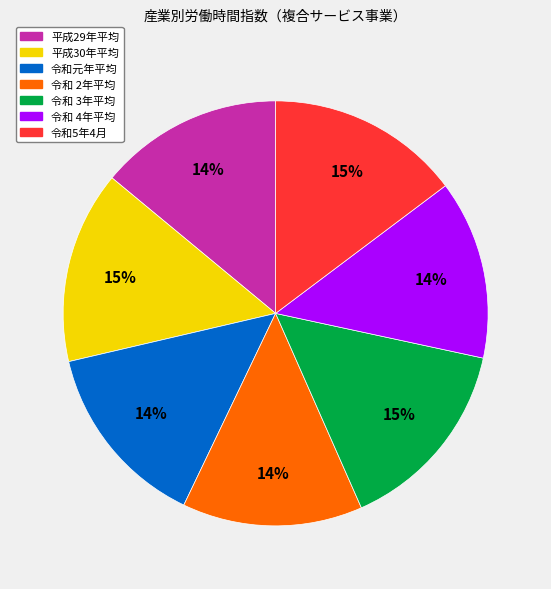

Combined, do 令和5年4月 and 令和 3年平均 account for over 50%?

No